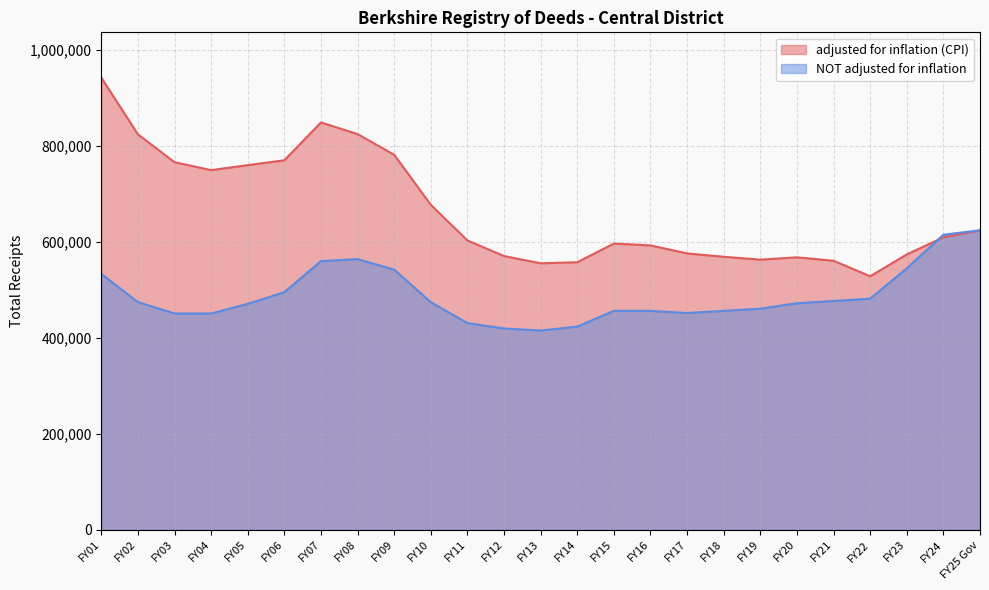

After their last crossing, which series has the higher values: adjusted for inflation (CPI) or NOT adjusted for inflation?

NOT adjusted for inflation